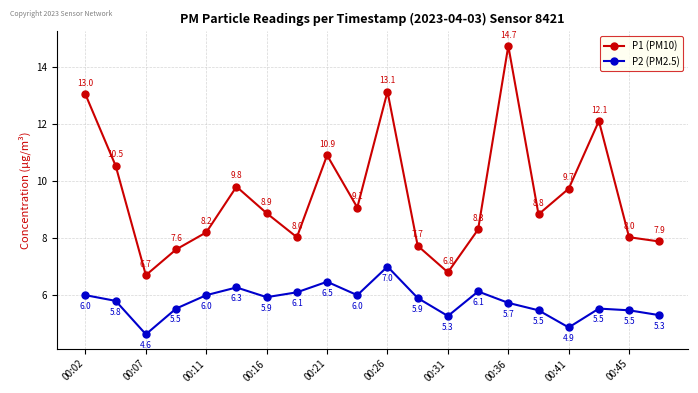

Which series has the largest total across all categories?

P1 (PM10)